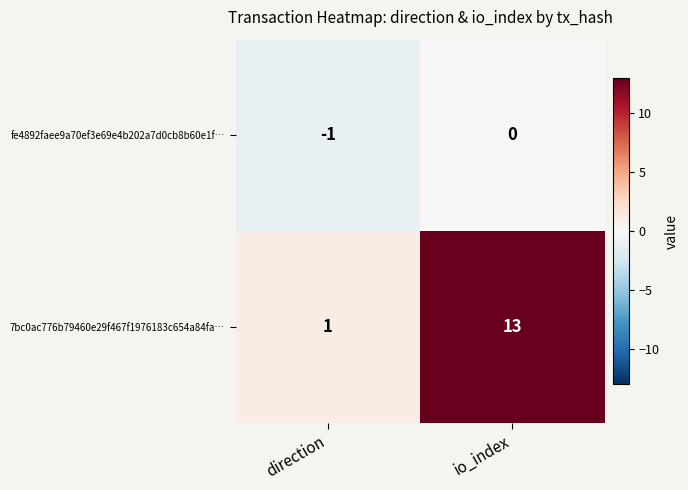

What is the sum of all 7bc0ac776b79460e29f467f1976183c654a84fa… values?

14